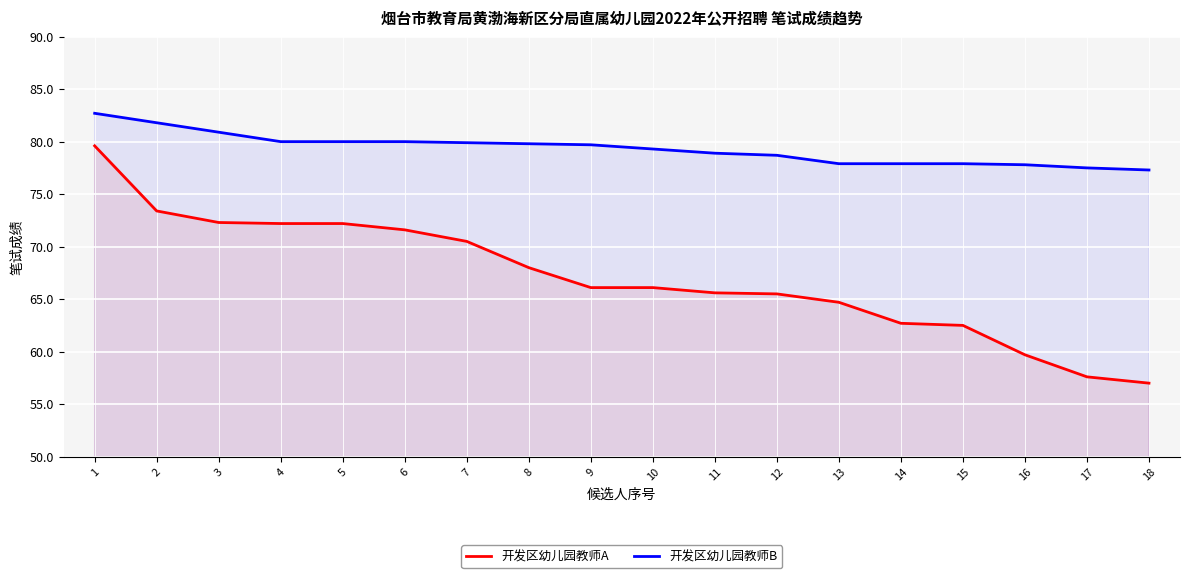

True or false: 开发区幼儿园教师A has a value of 57.6 at 17.

True